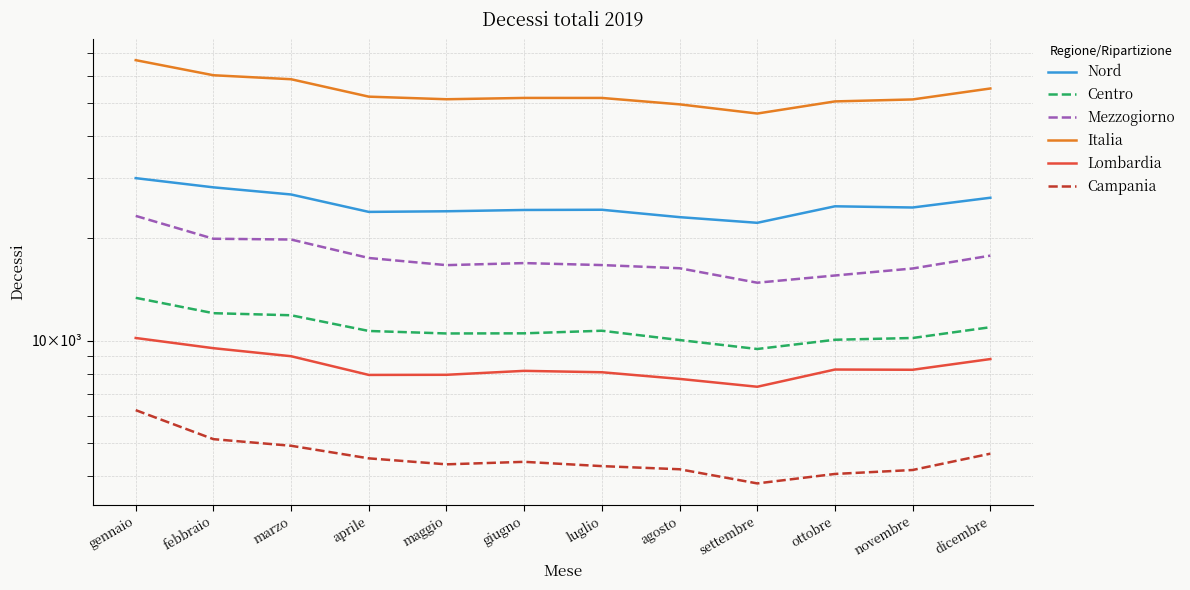

What is the difference between the highest and lowest values at agosto?

45252